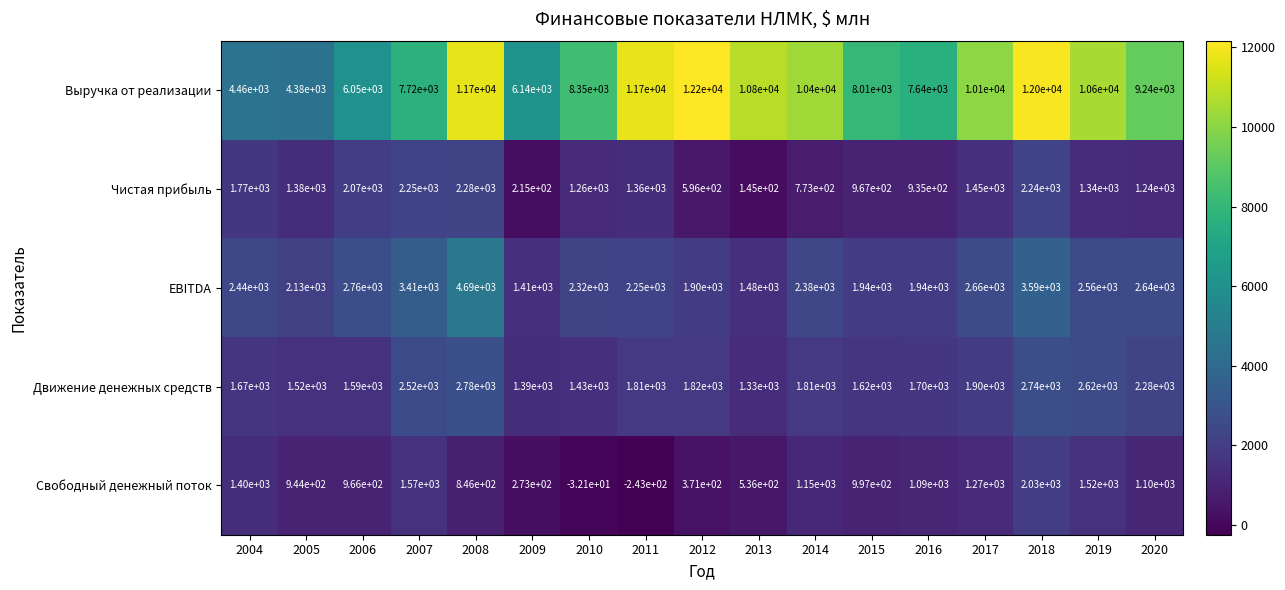

At which category is the sum across all series the highest?

2018